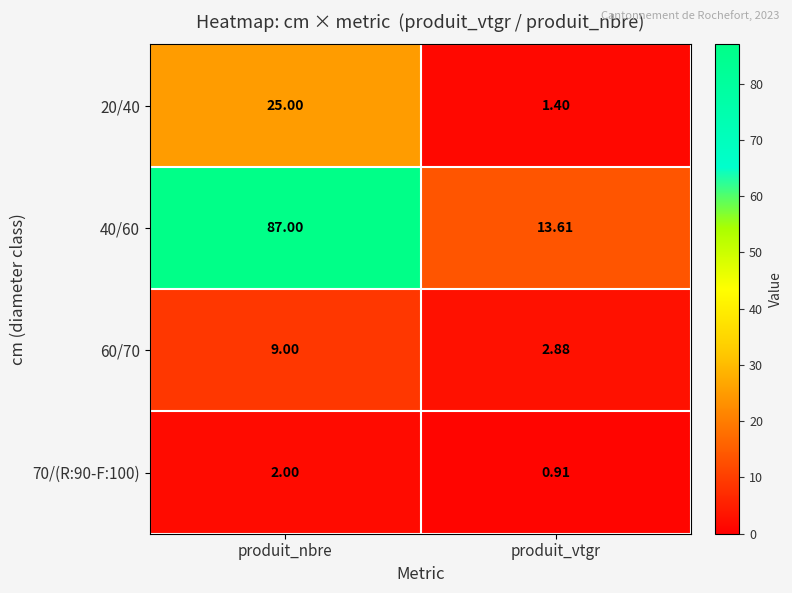

Which category has the highest value in the 60/70 series?

produit_nbre